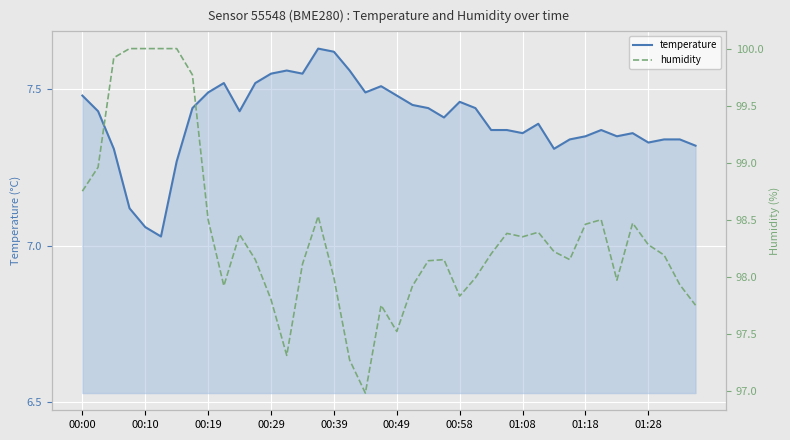

What position from the right is 21?

19